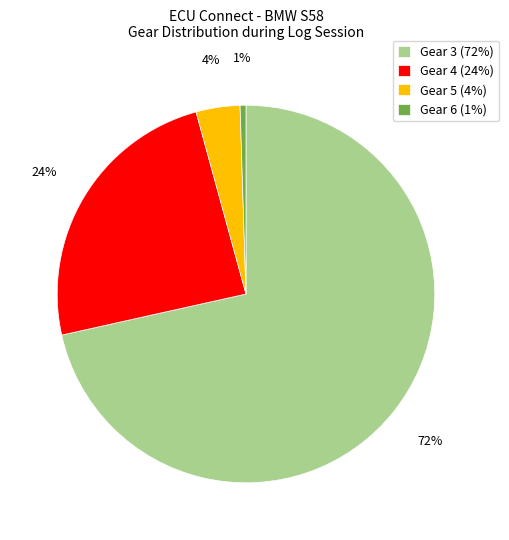

Which has a higher value, Gear 4 (24%) or Gear 3 (72%)?

Gear 3 (72%)